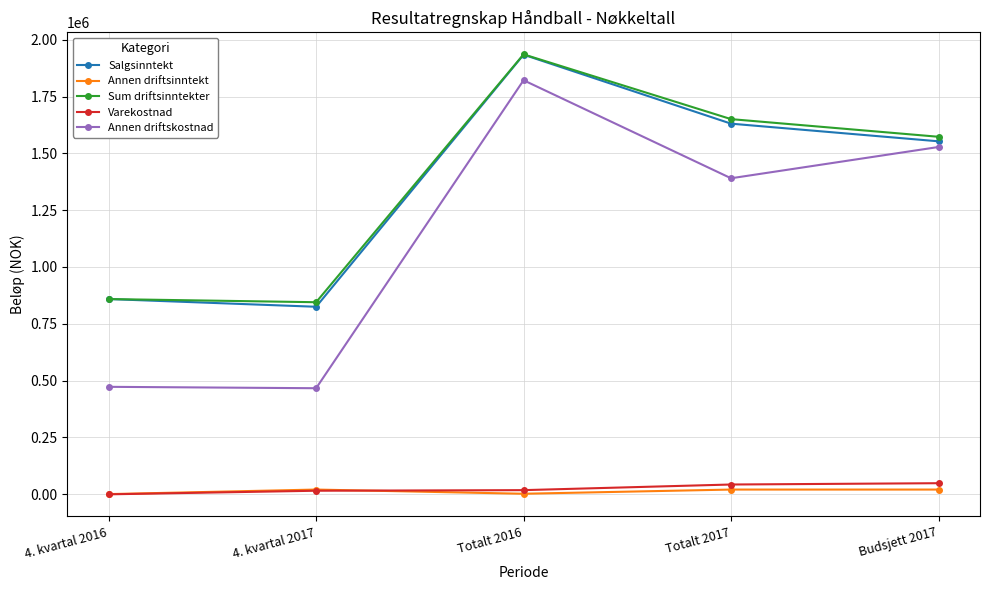

What is the label of the 4th point from the left?

Totalt 2017